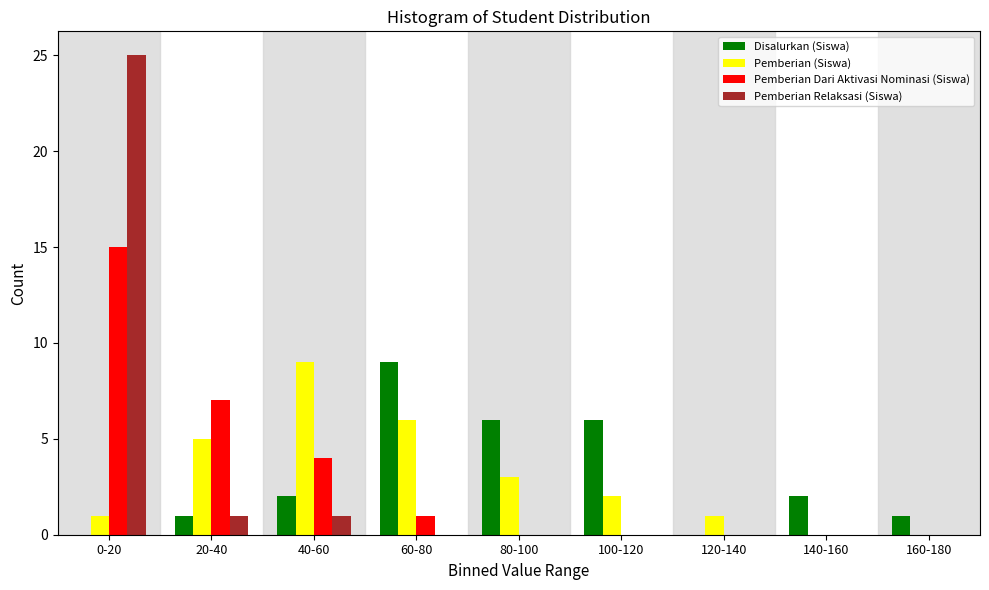

What is the sum of all Disalurkan (Siswa) values?

27